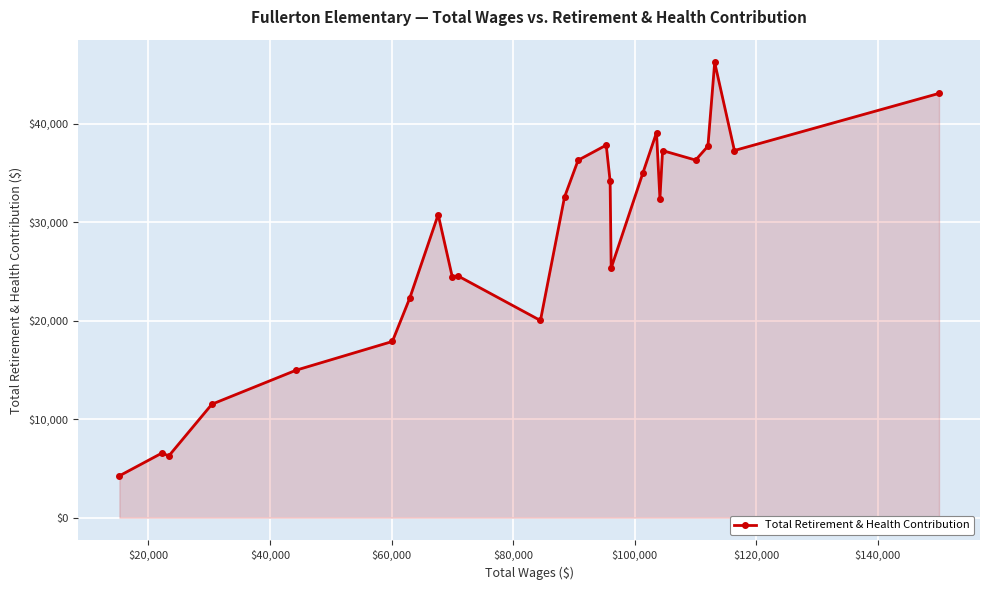

What is the difference between the second highest and second lowest values?

36803